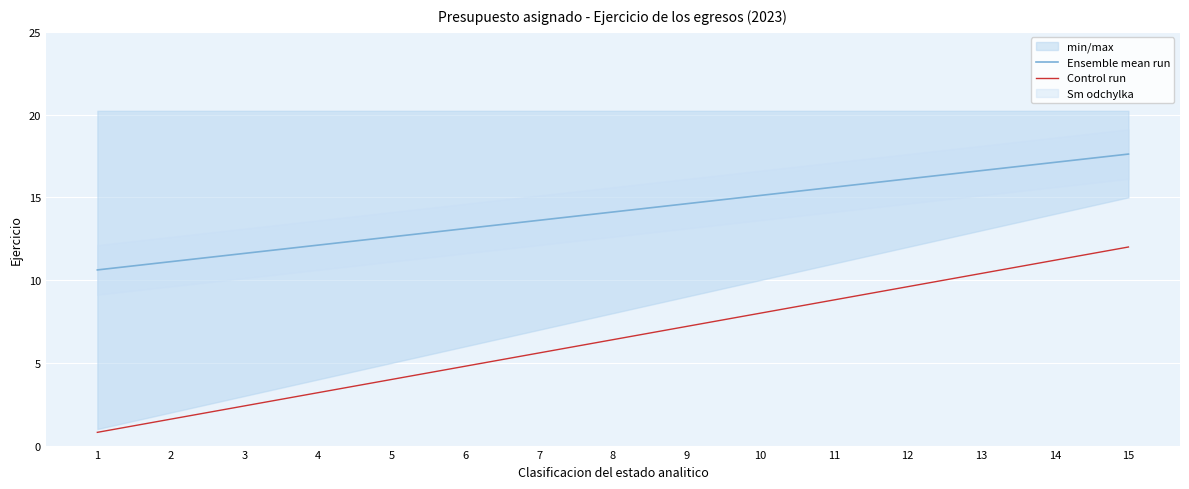

What is the value of the Control run point at the 1st from the left?

0.8